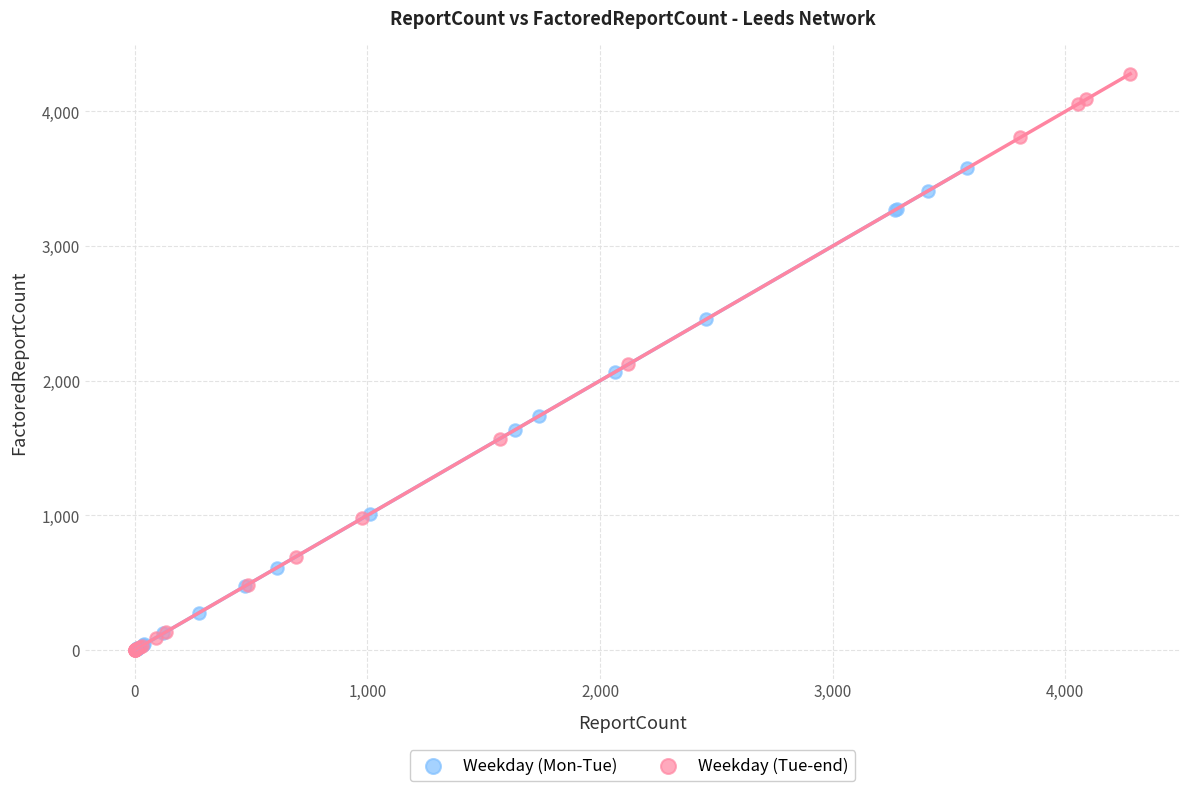

Which series reaches the maximum Y coordinate?

Weekday (Tue-end)